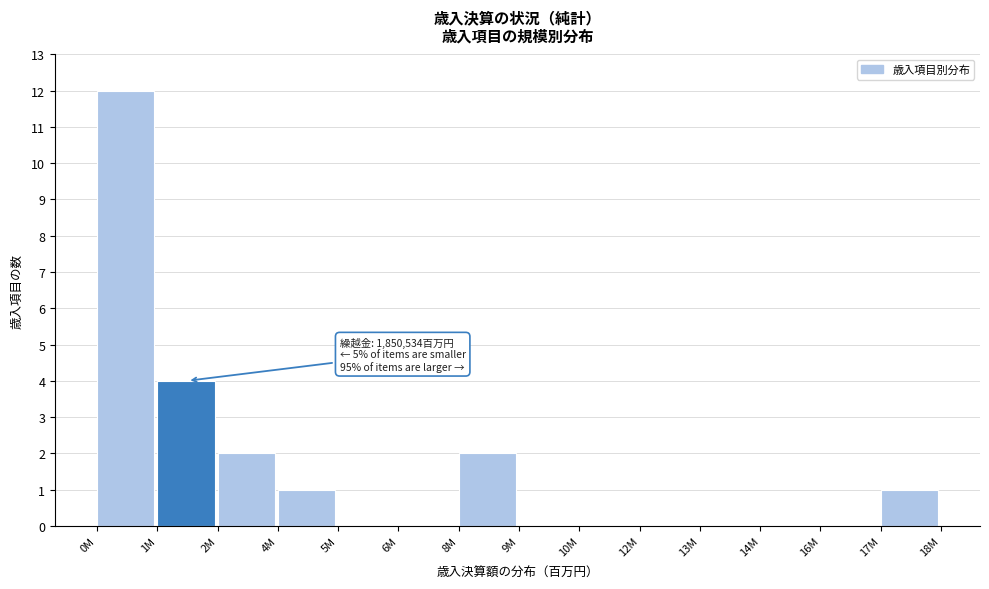

Reading left to right, transcribe all the data shown in this chart.

0M=12	1M=4	2M=2	4M=1	5M=0	6M=0	8M=2	9M=0	10M=0	12M=0	13M=0	14M=0	16M=0	17M=1